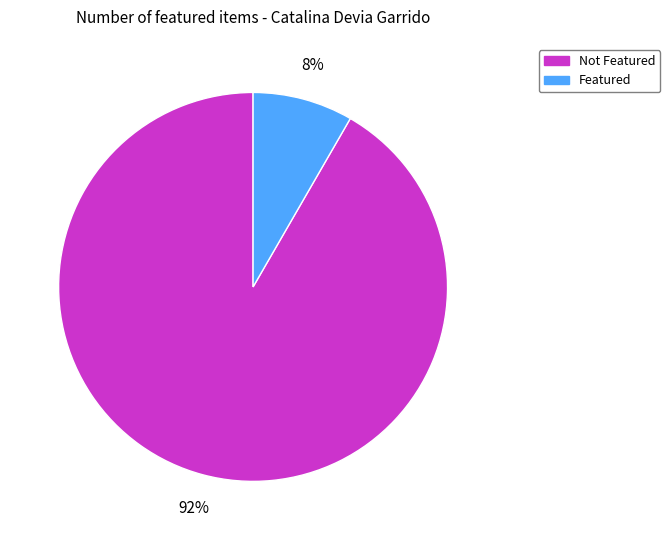

Does any single category account for the majority?

Yes